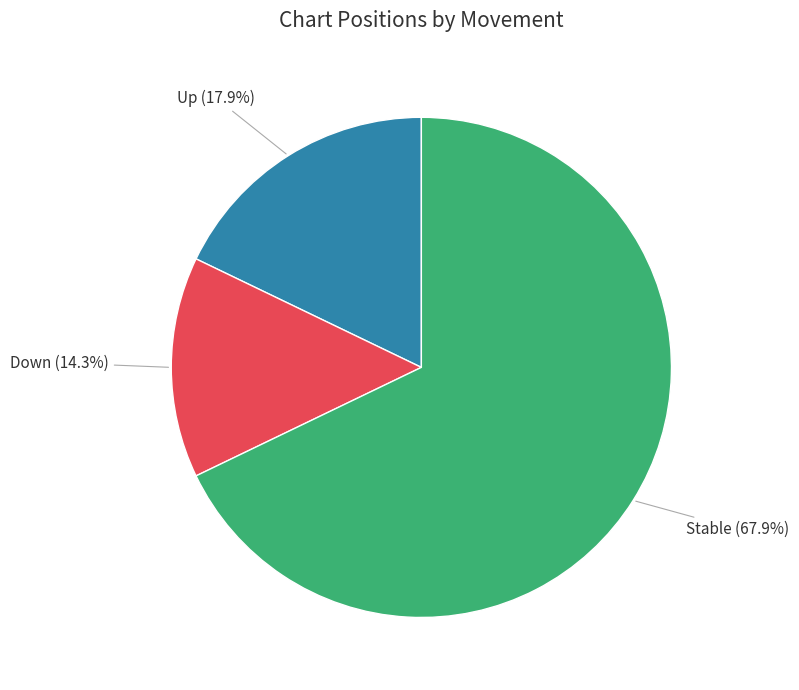

Does any single category account for the majority?

Yes